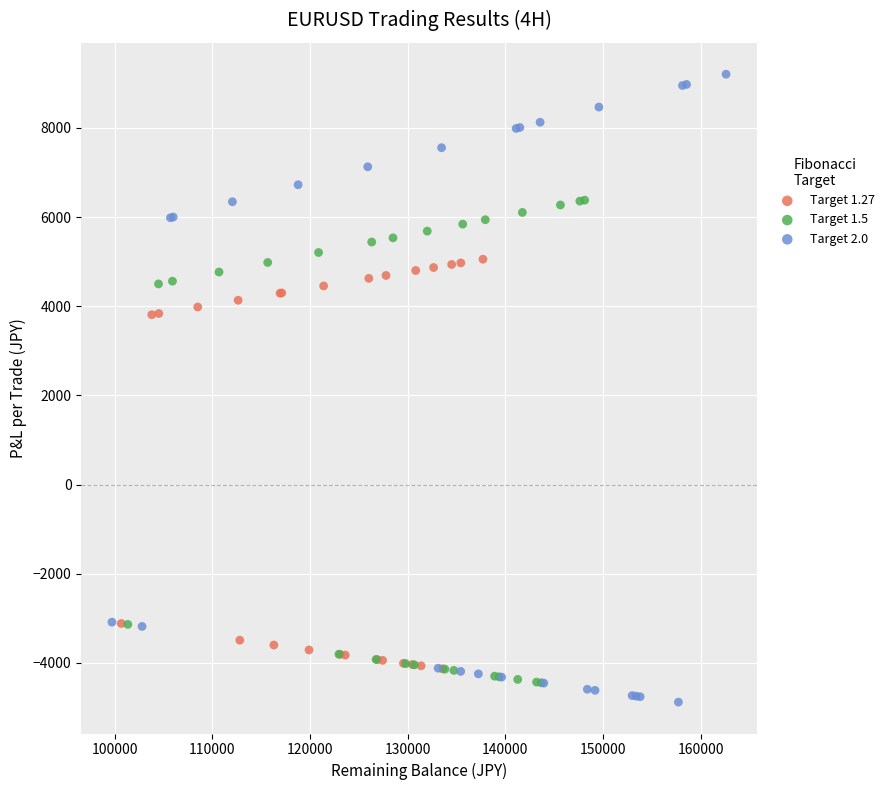

Which series has the largest Y range (max minus min)?

Target 2.0